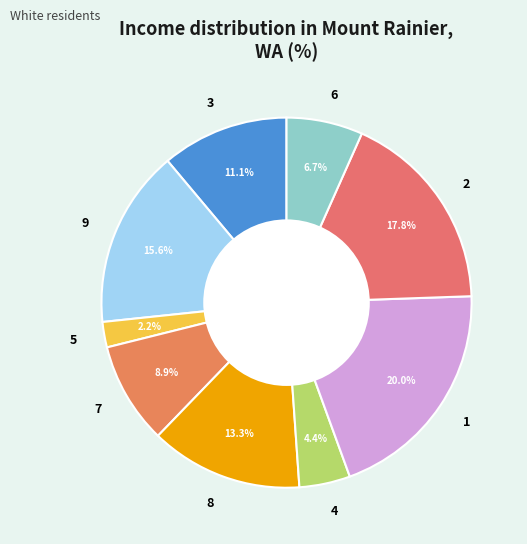

Which category has the smallest portion of the pie?

5